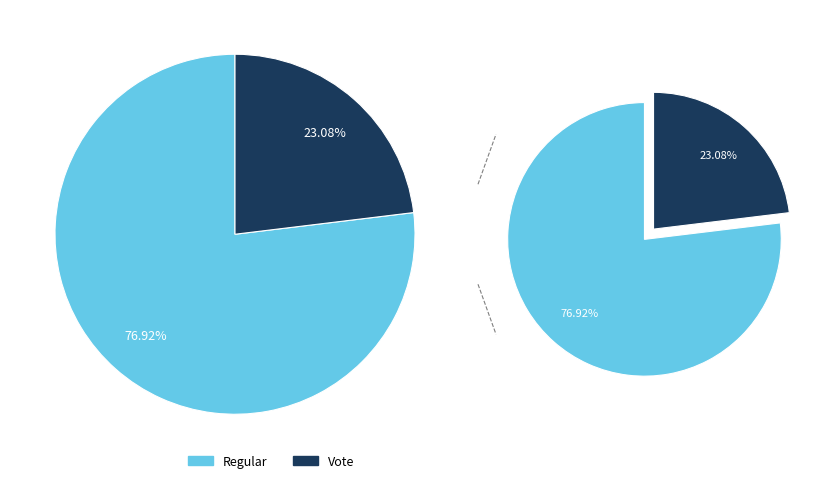

What is the largest slice in the pie chart?

Regular